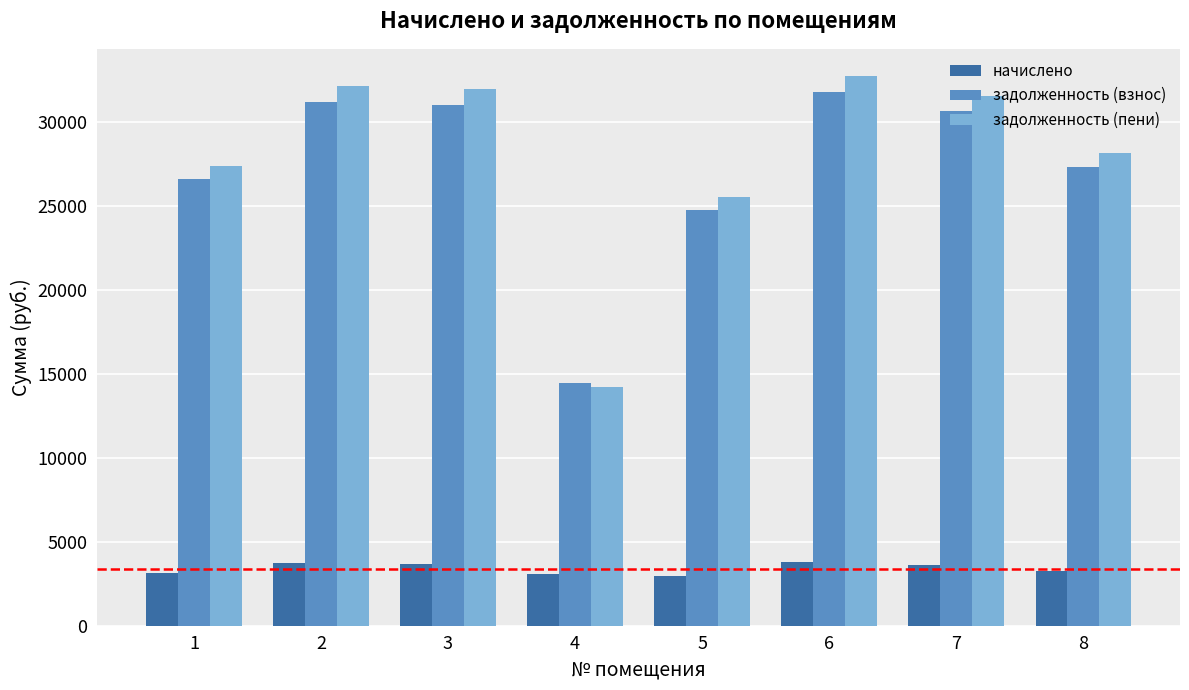

How many groups of bars are there?

8